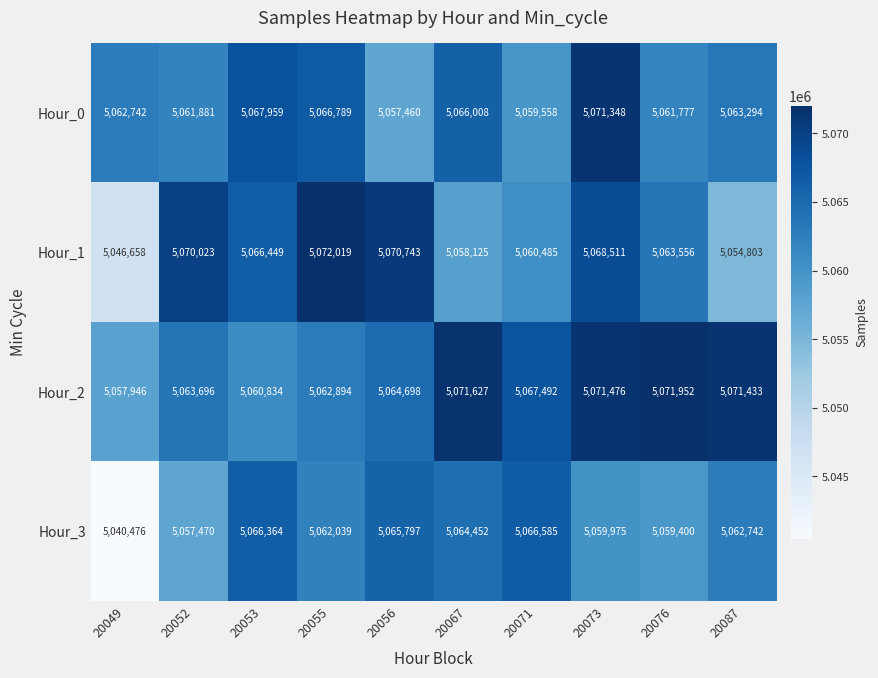

Which series has the largest total across all categories?

Hour_2